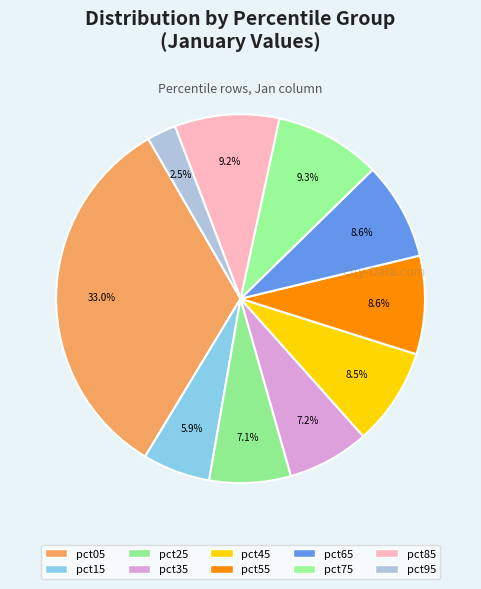

To the nearest percent, what portion does pct25 represent?

7%